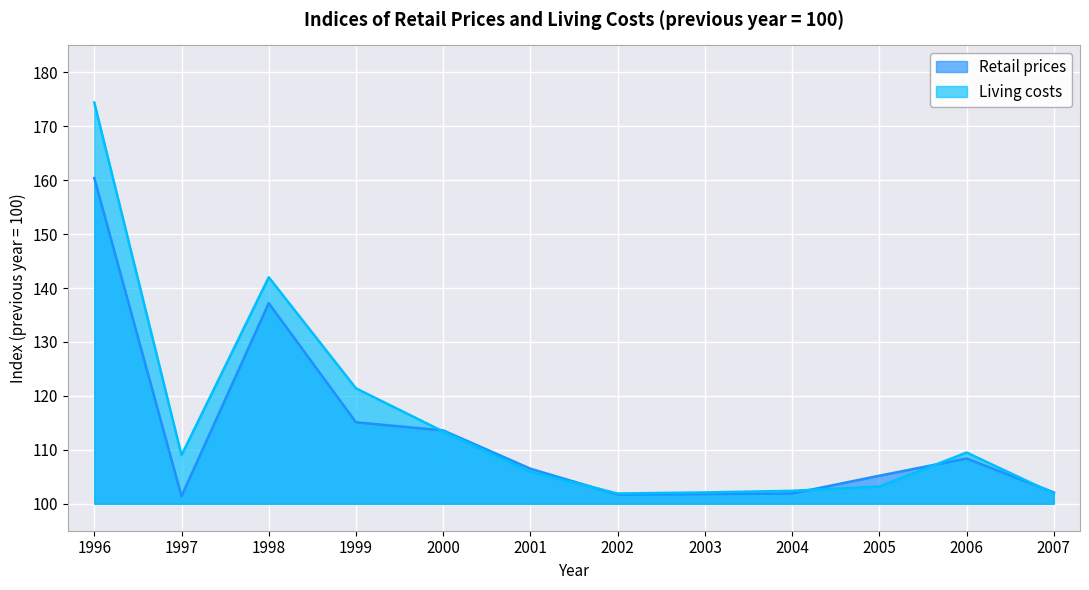

How many distinct data groups are displayed?

2